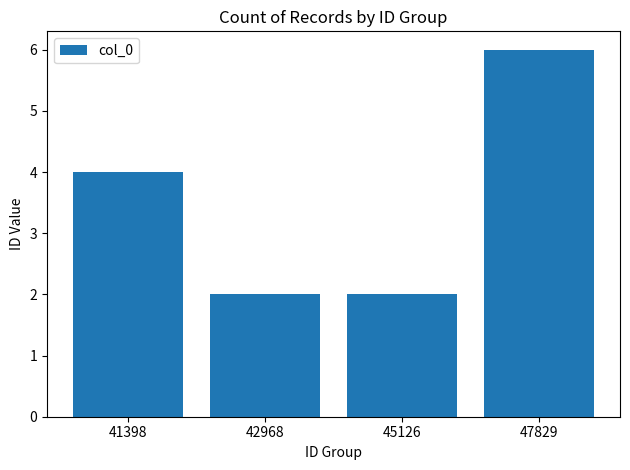

Reading left to right, list all the values displayed in this chart.

4	2	2	6